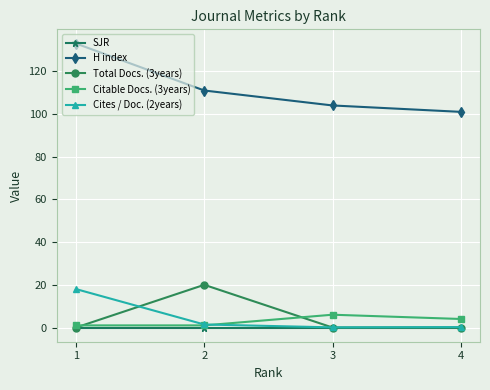

How many Total Docs. (3years) values are between 0 and 20?

4